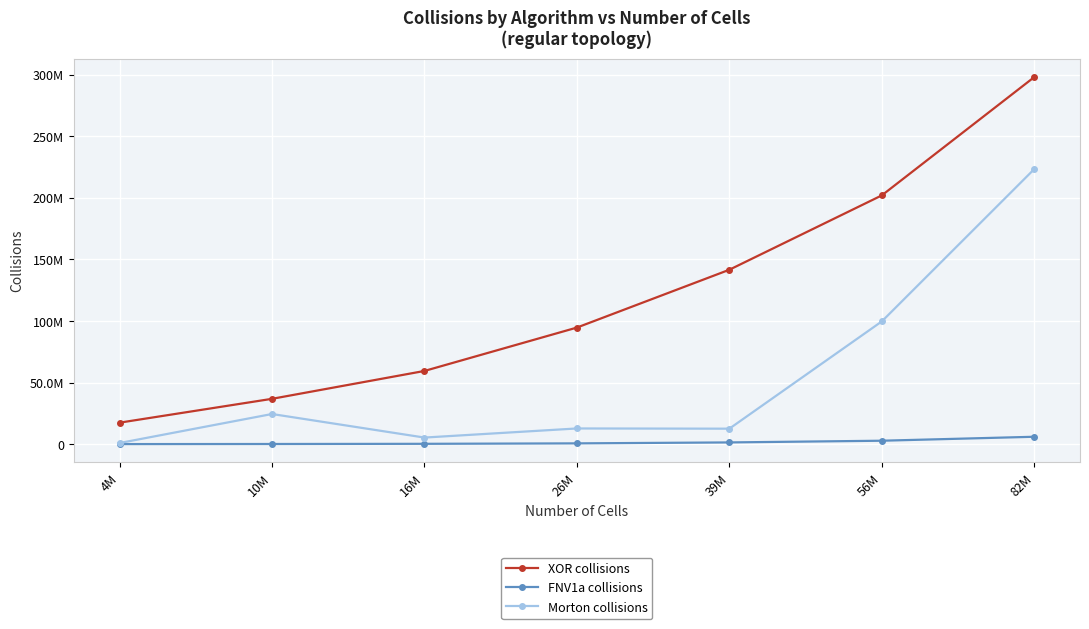

What are all the series names shown in the legend?

XOR collisions, FNV1a collisions, Morton collisions